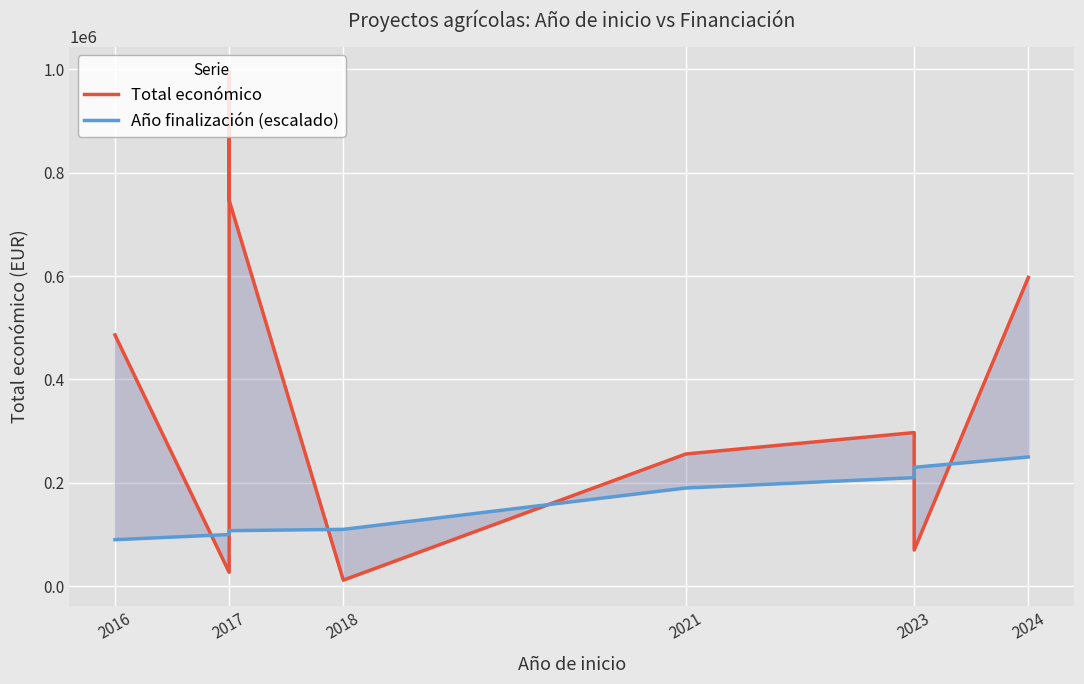

What is the greatest value displayed?

993903